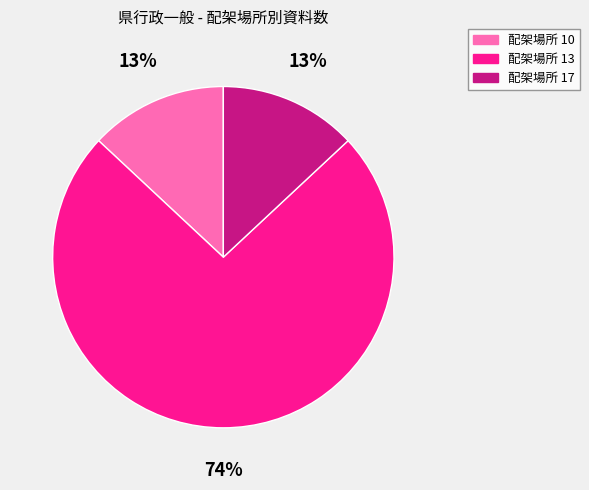

Is there any slice that represents more than half of the pie?

Yes